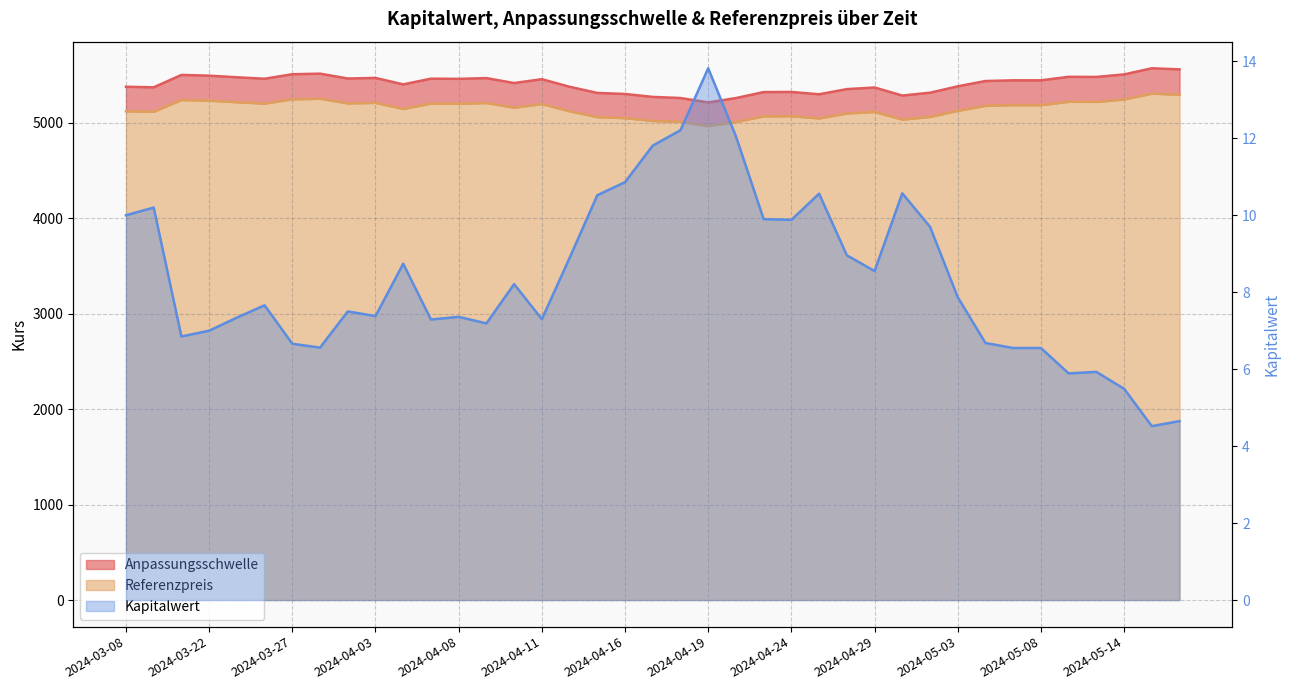

What are all the series names shown in the legend?

Anpassungsschwelle, Referenzpreis, Kapitalwert